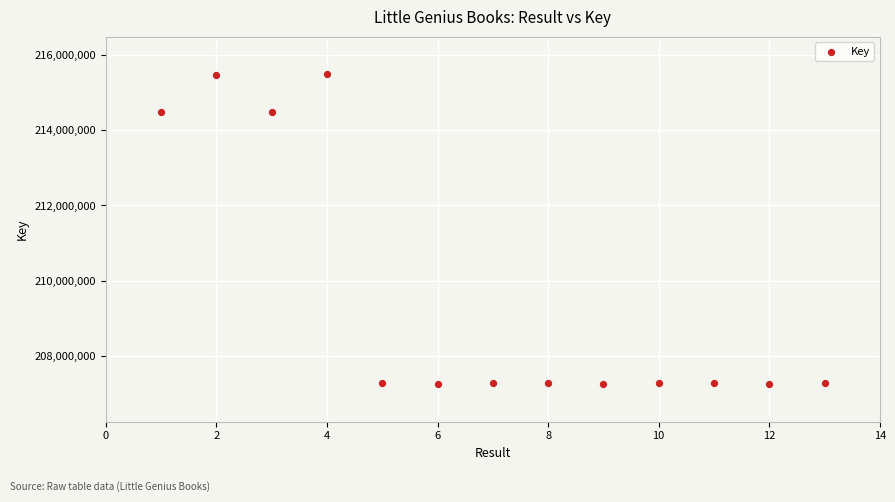

What is the range of Y values (max minus min)?

8210214